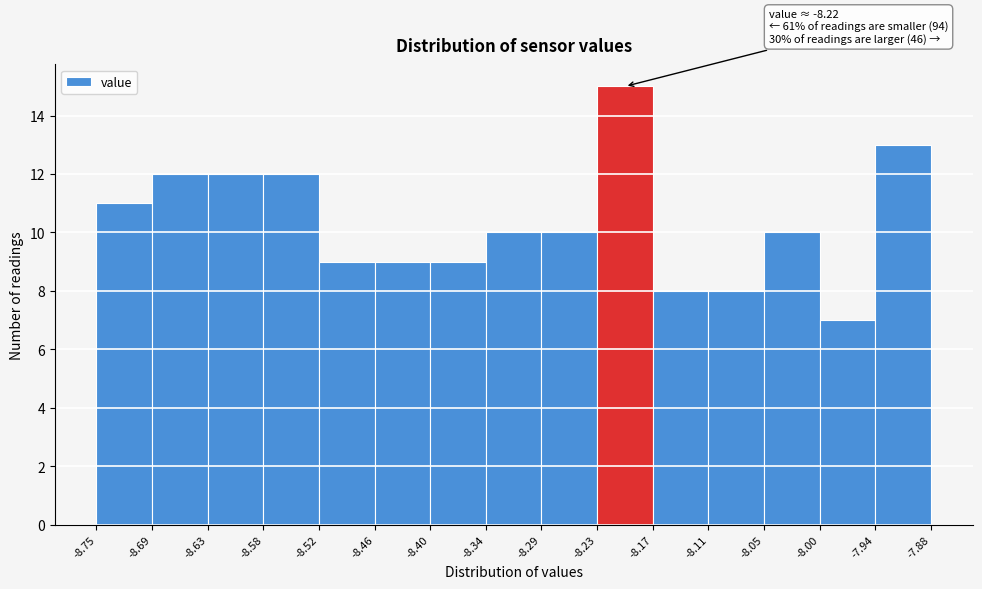

Over which range of the x-axis is the bar tallest?

-8.23 to -8.17